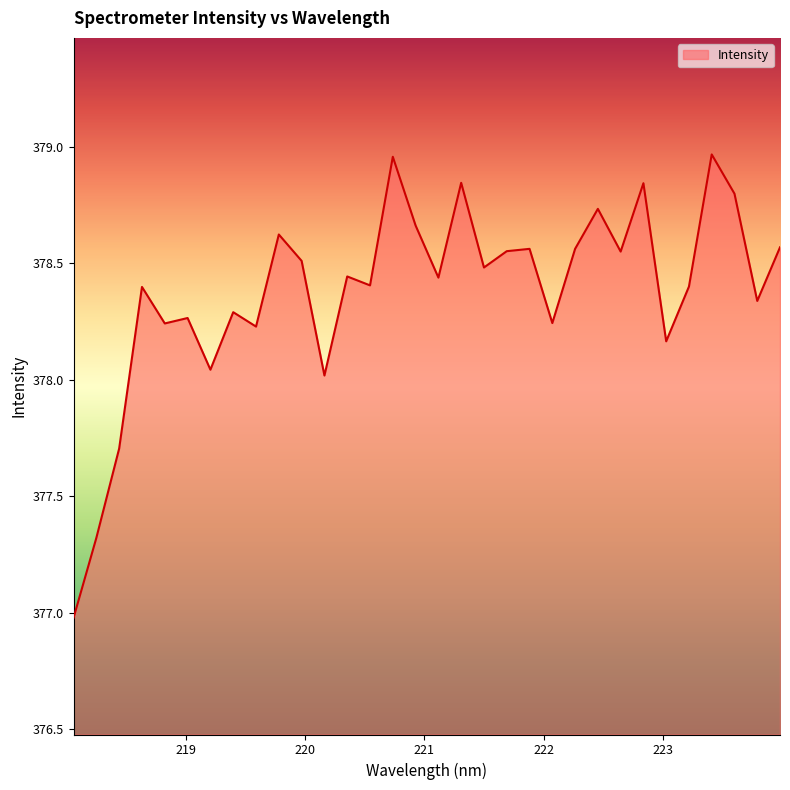

What is the difference between the maximum and minimum values?

2.0